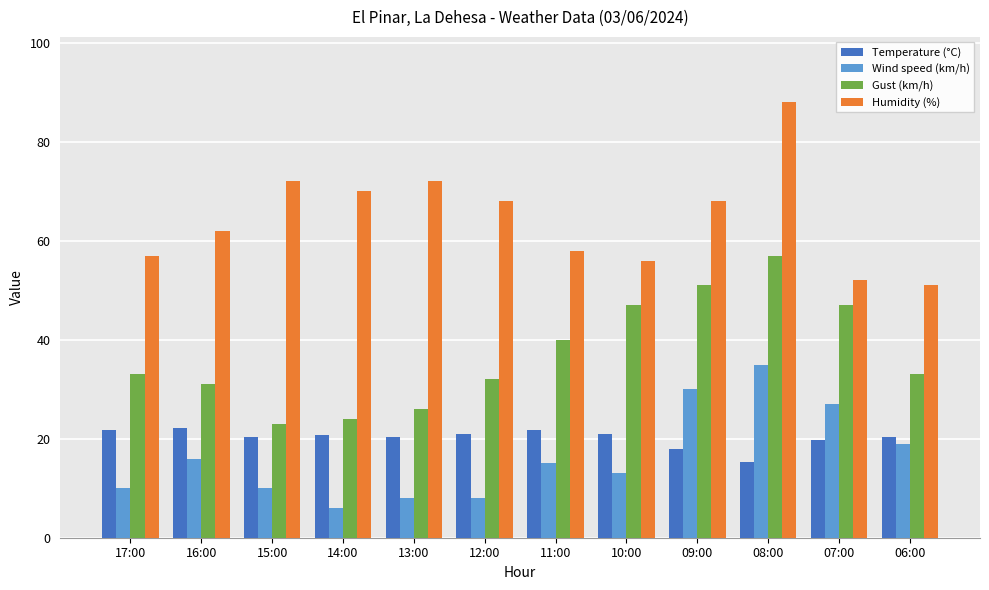

Which series changed the most between 17:00 and 15:00?

Humidity (%)